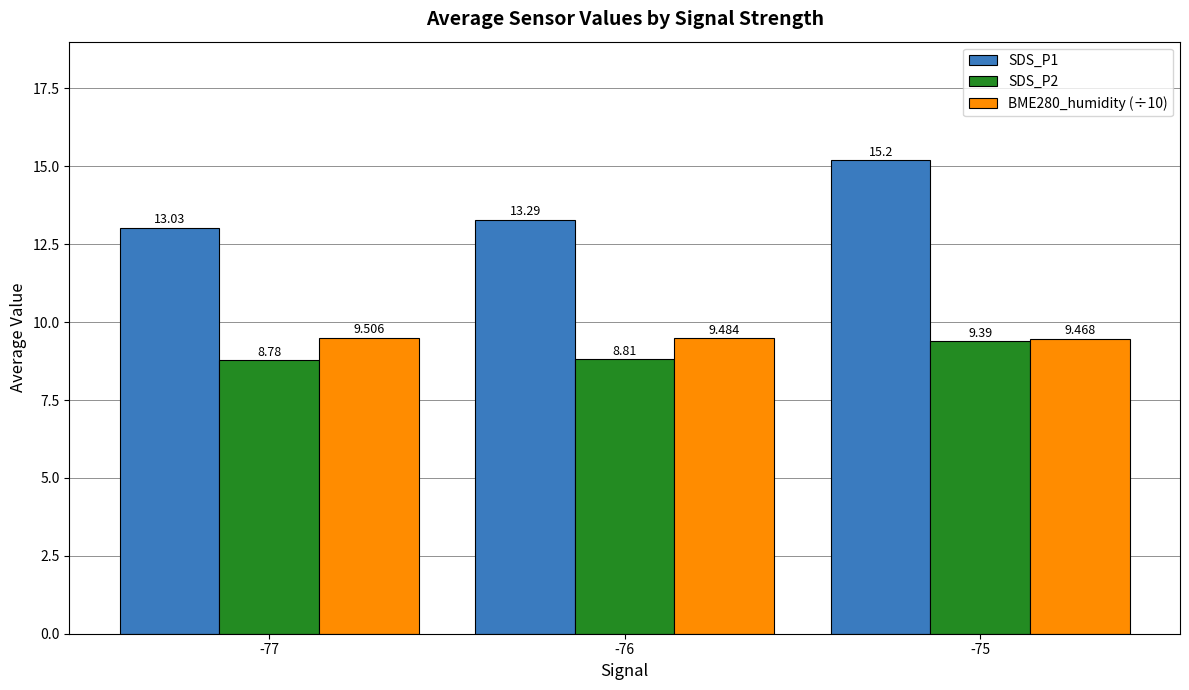

What is the total value across all series at -77?

31.3